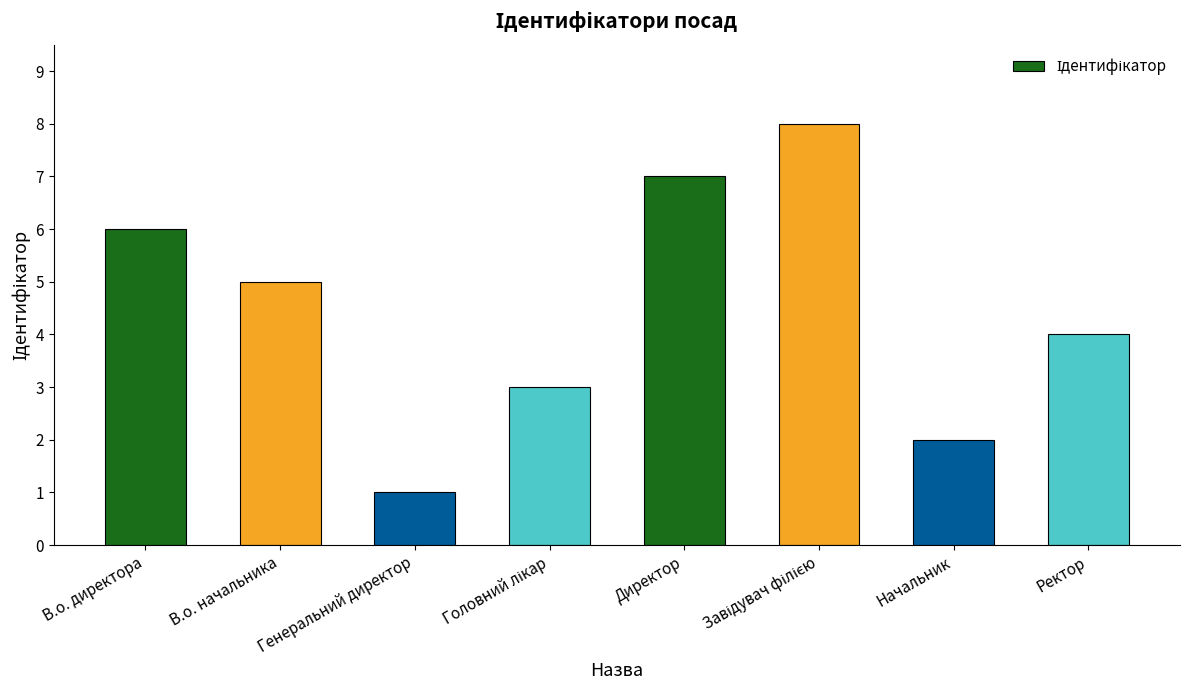

What is the difference between the values at Ректор and Генеральний директор?

3